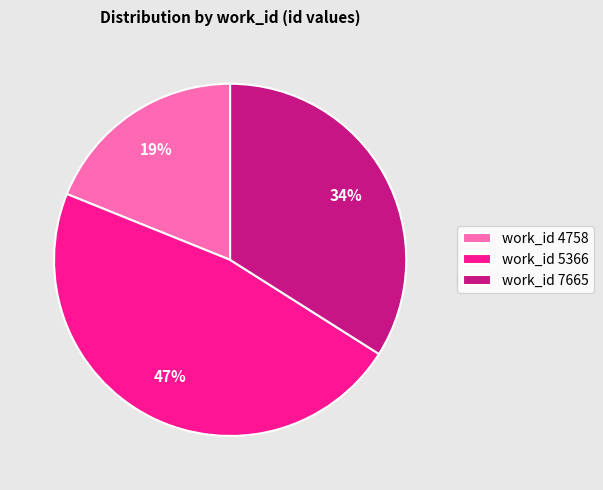

What is the smallest slice in the pie chart?

work_id 4758